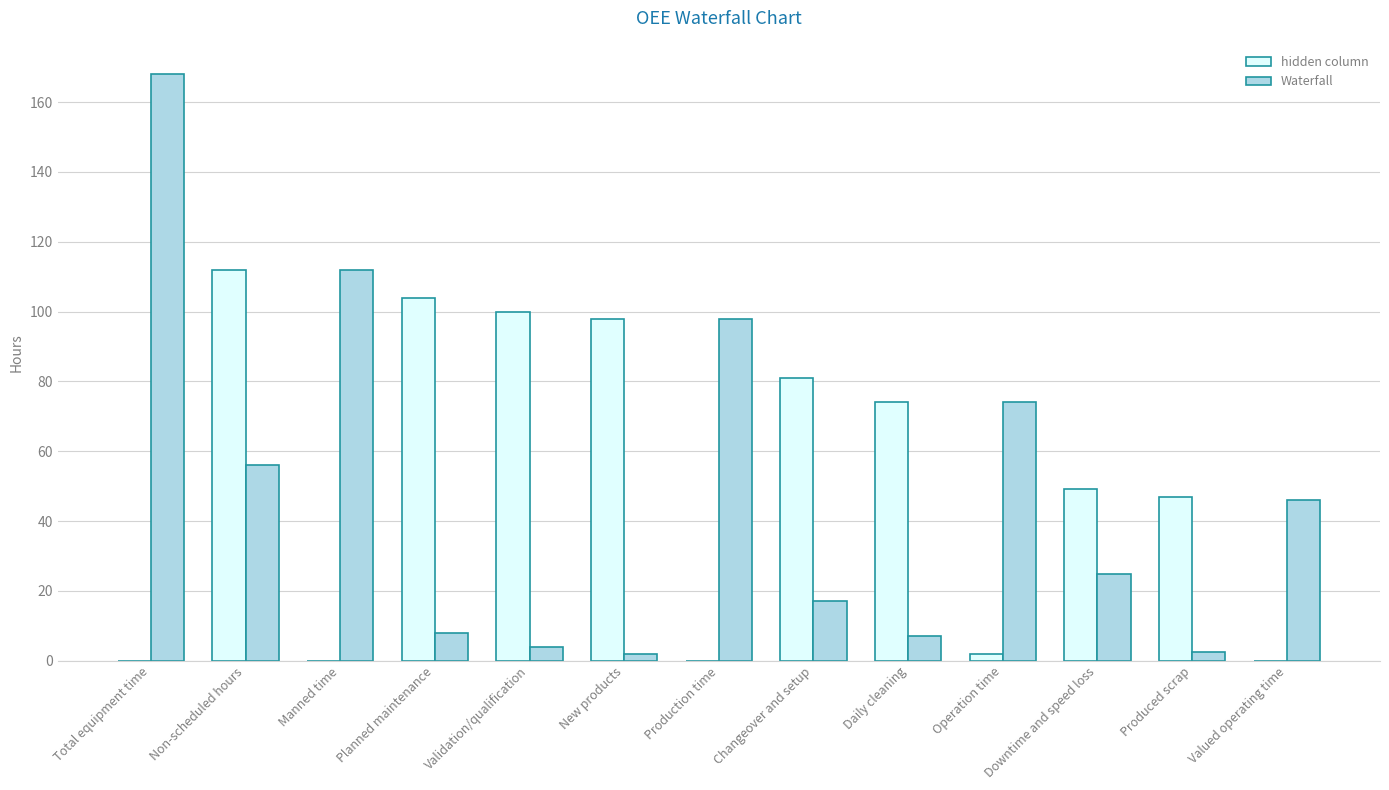

What is the sum of the Waterfall values at Production time and Non-scheduled hours?

154.0